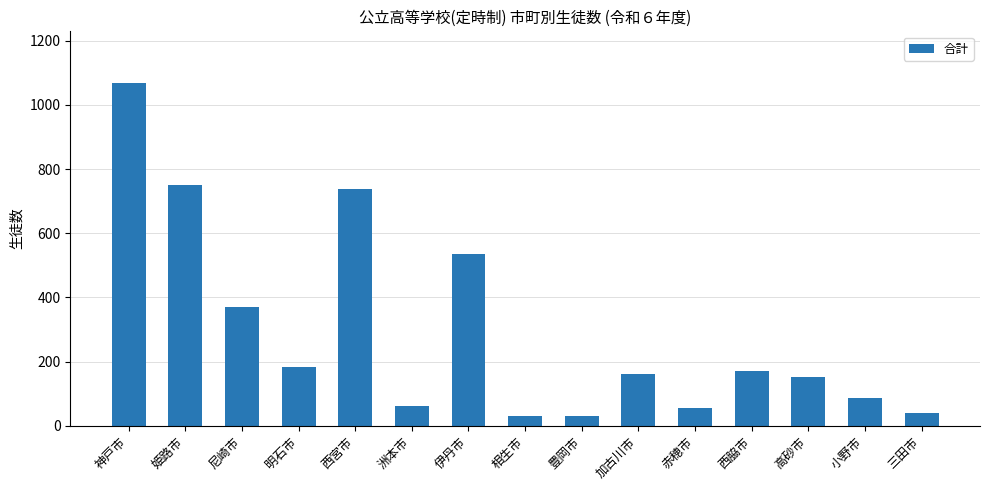

What is the ratio of the value at 赤穂市 to the value at 西宮市?

0.1